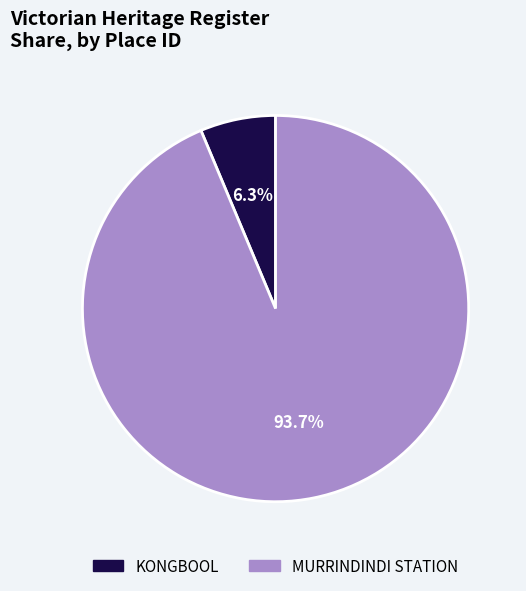

Is KONGBOOL the majority of the pie?

No